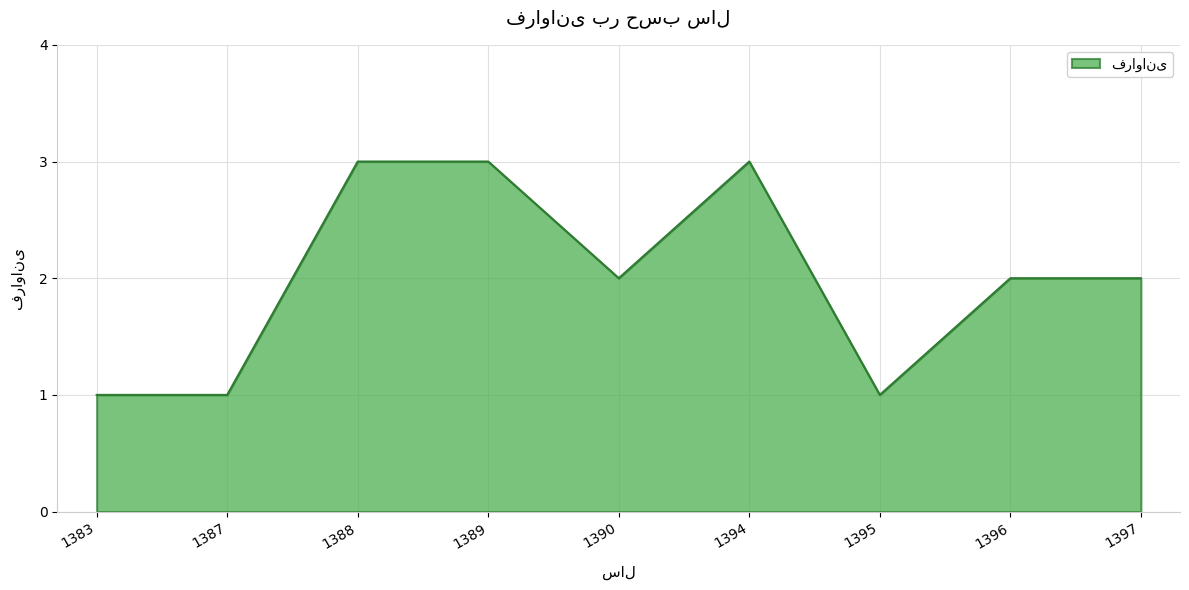

What value does the data have at 1389?

3